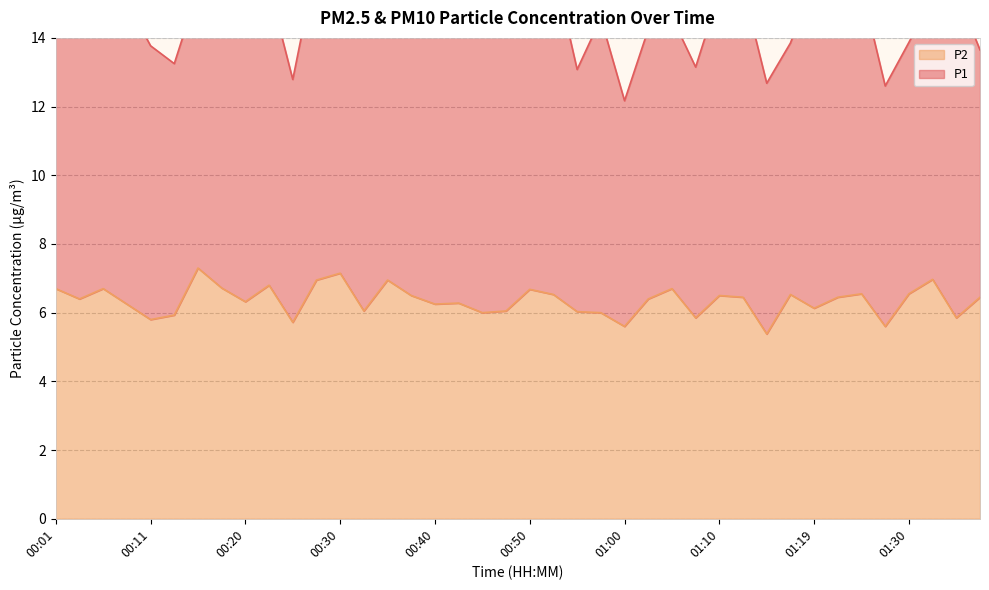

What is the change in value from 00:52 to 01:14?

-1.2